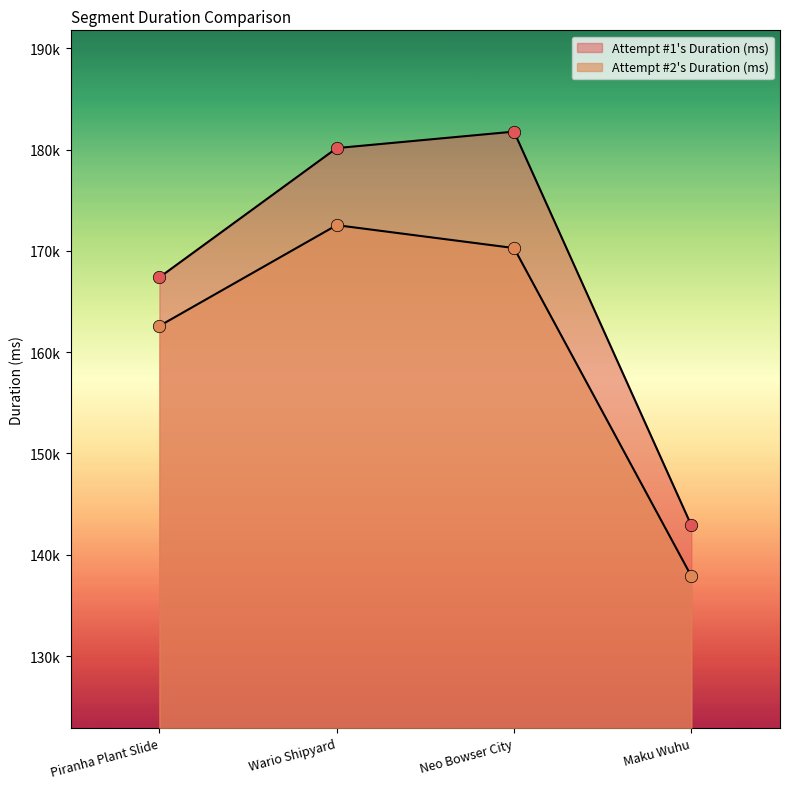

Which series has the largest total across all categories?

Attempt #1's Duration (ms)